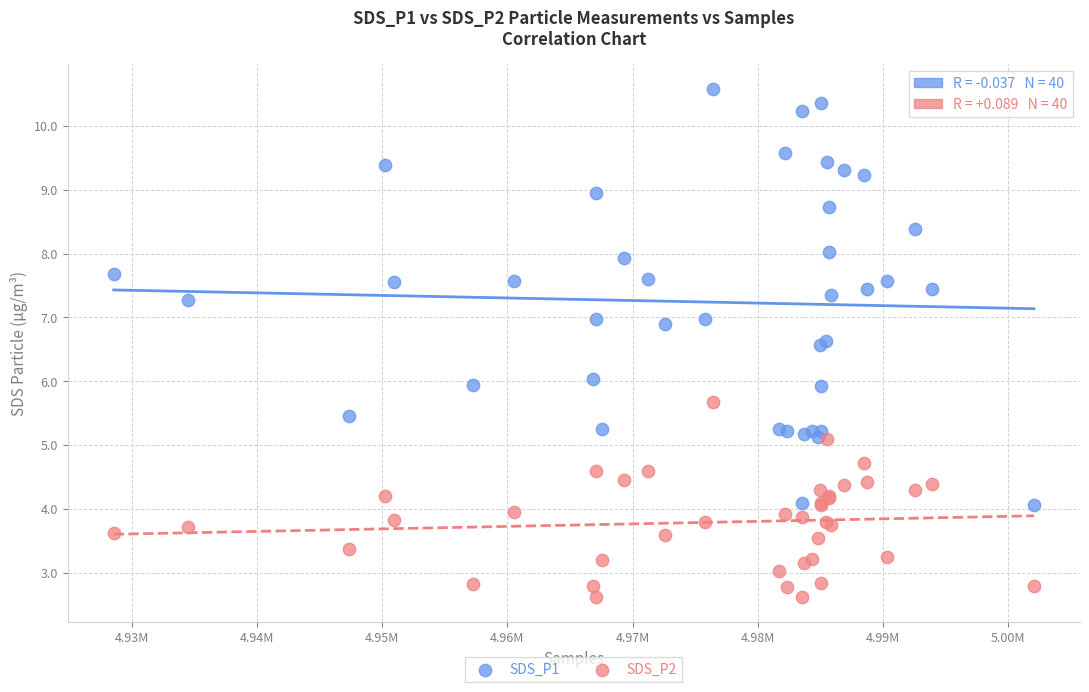

Which series has the widest spread of Y values?

SDS_P1